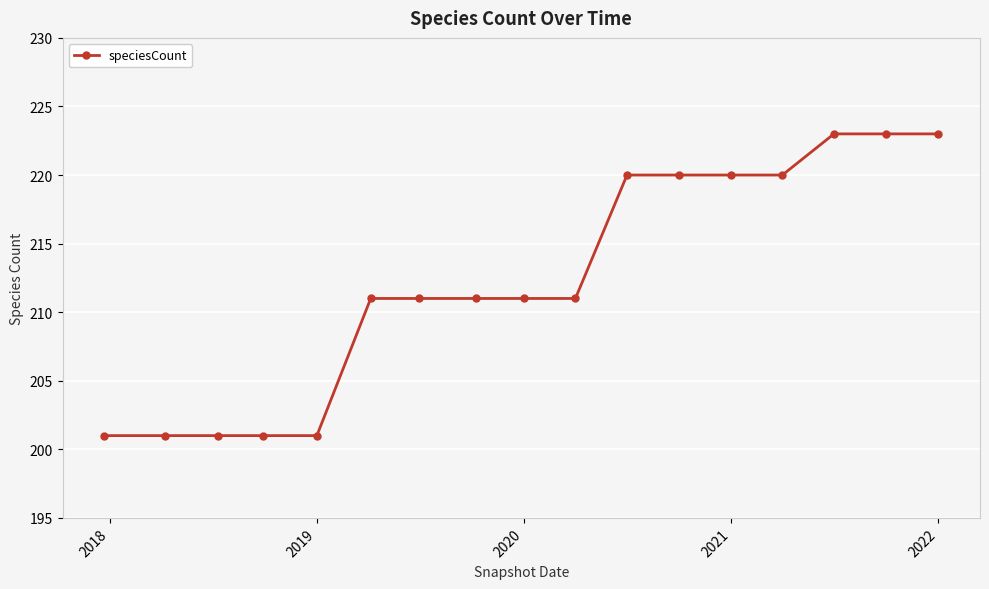

What is the sum of all values?

3609